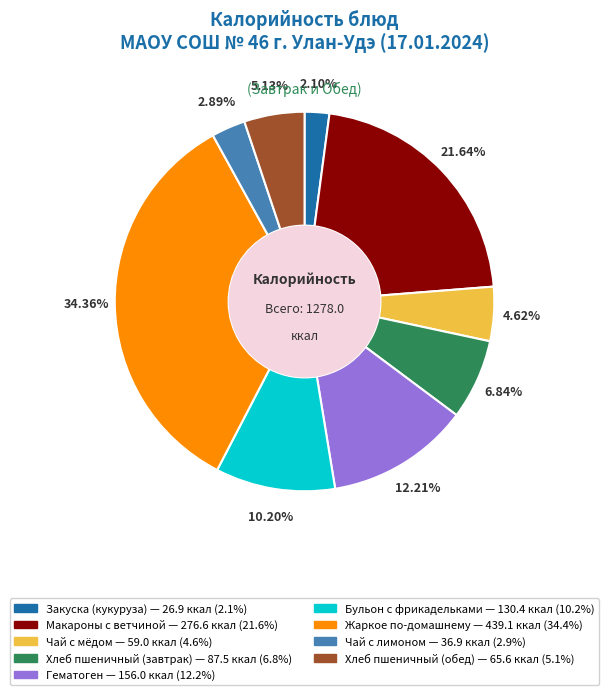

What percentage is the Чай с лимоном slice, to the nearest percent?

3%